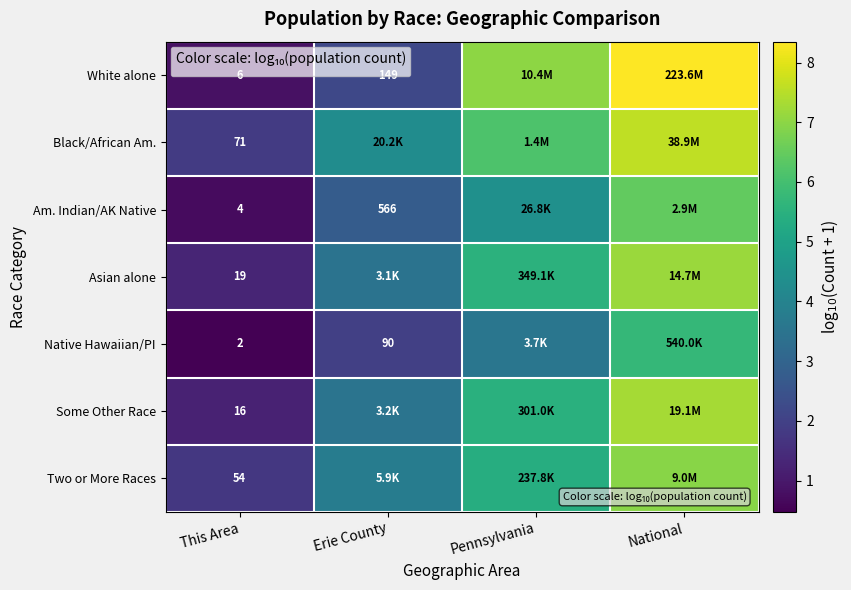

At This Area, list the series in order from smallest to largest.

Native Hawaiian/PI, Am. Indian/AK Native, White alone, Some Other Race, Asian alone, Two or More Races, Black/African Am.